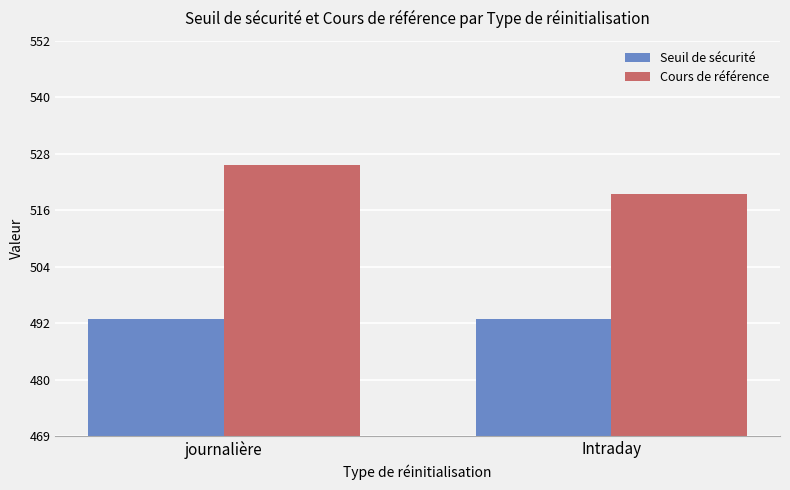

At which category is the sum across all series the highest?

journalière